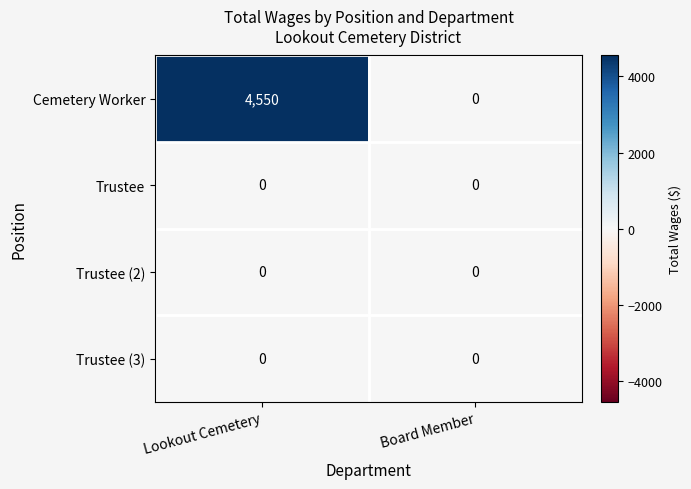

At how many categories does at least one series exceed 2072?

1